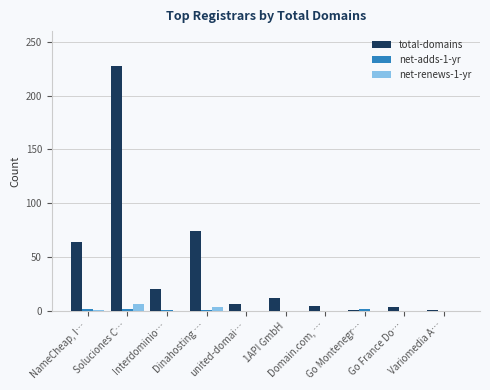

Which series has the widest spread of values?

total-domains